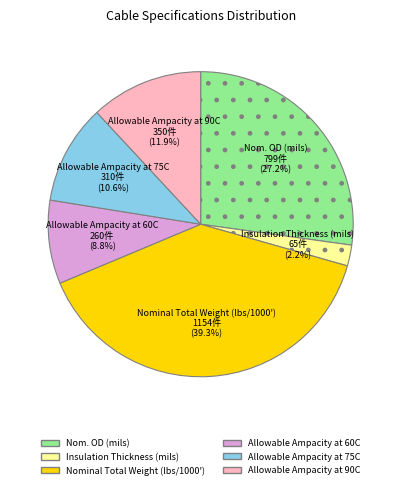

Which slice is the smallest?

Insulation Thickness (mils)